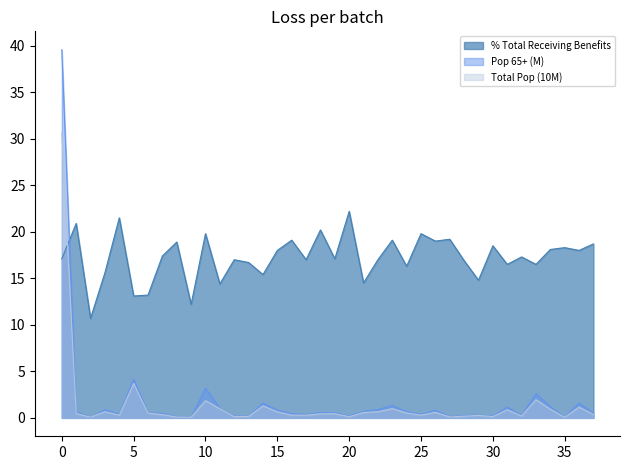

Rank the series by their maximum value, from highest to lowest.

Pop 65+ (M), Total Pop (10M), % Total Receiving Benefits